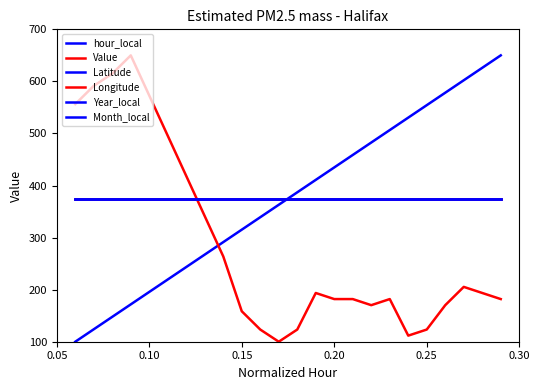

True or false: Month_local and Longitude intersect in this chart.

False